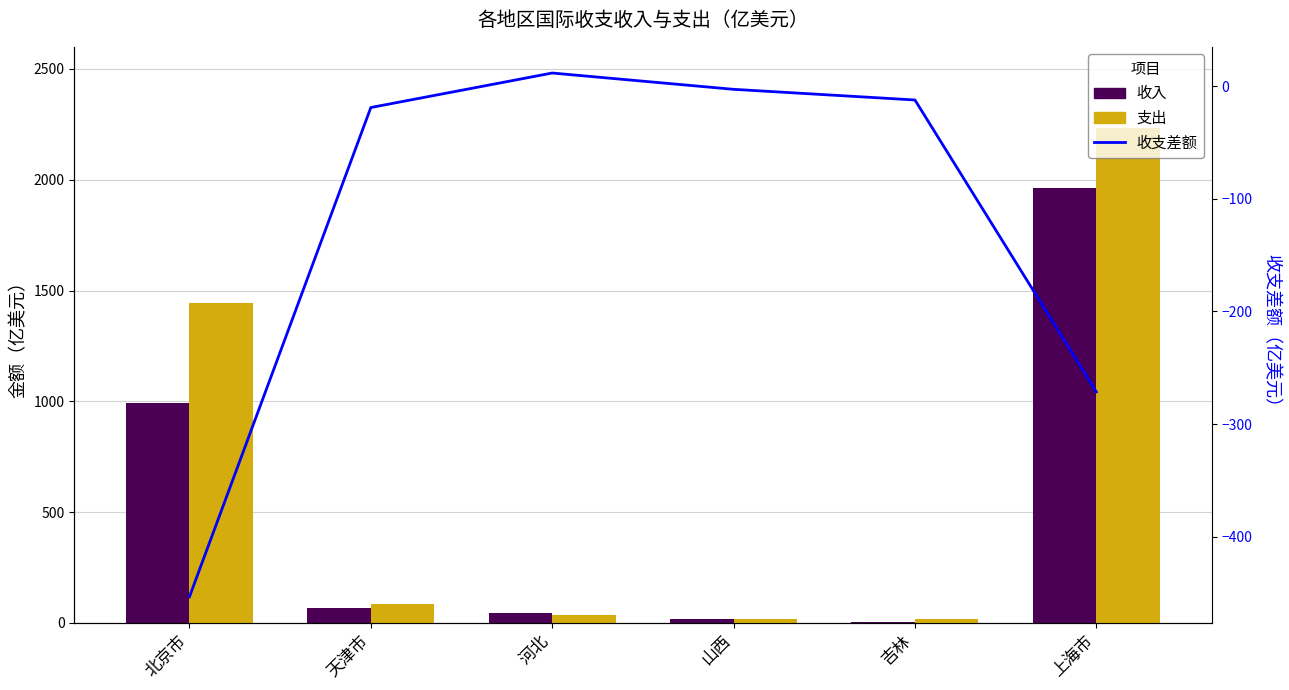

What are all the series names shown in the legend?

收入, 支出, 收支差额